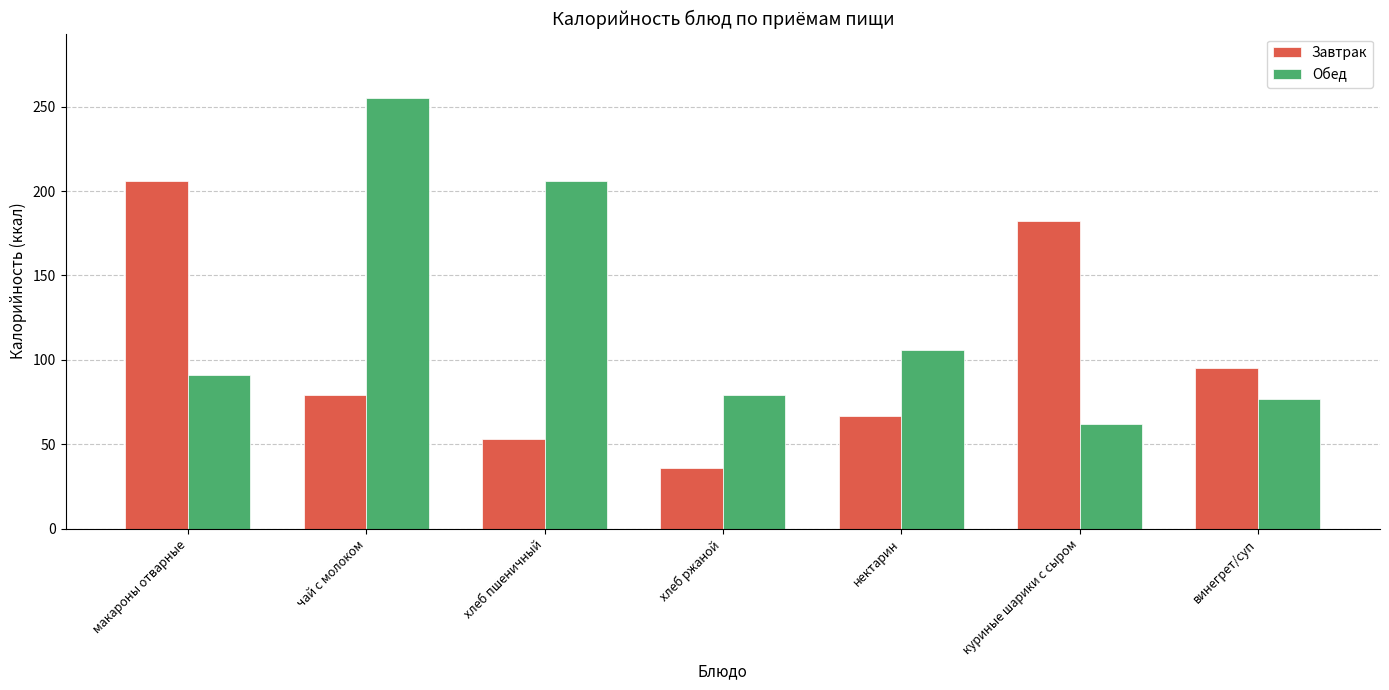

List the labels in order of Завтрак value, largest first.

макароны отварные, куриные шарики с сыром, винегрет/суп, чай с молоком, нектарин, хлеб пшеничный, хлеб ржаной